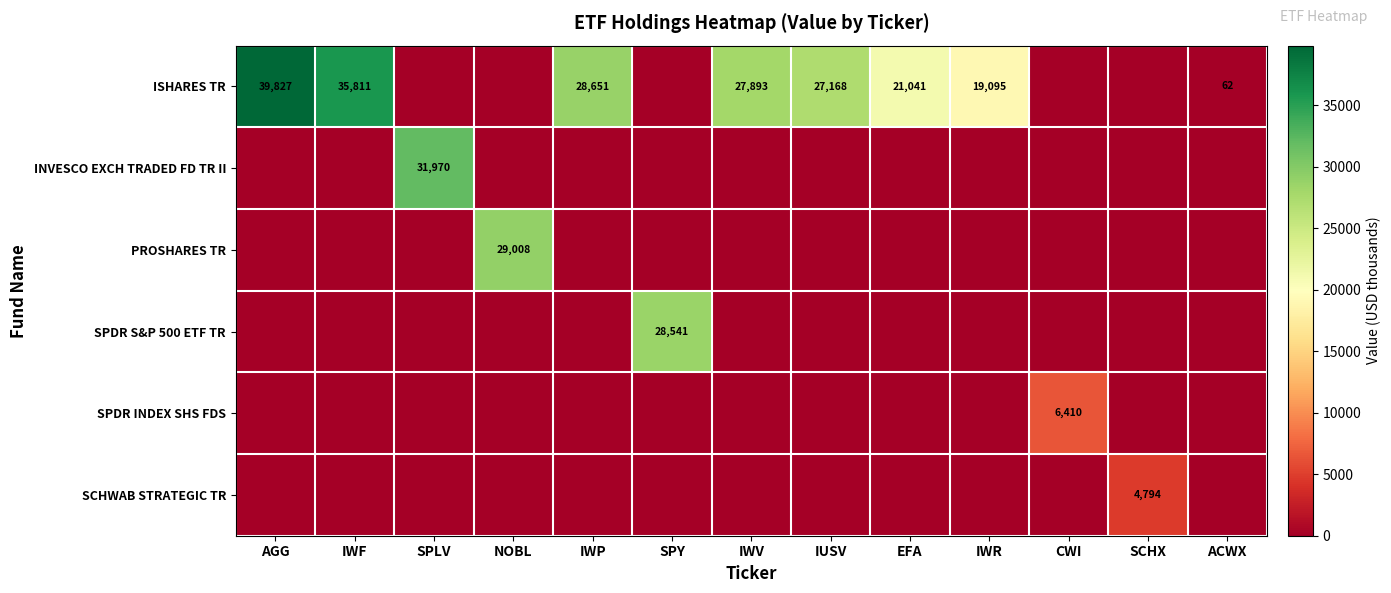

True or false: ISHARES TR has a value of 8484 at IWF.

False